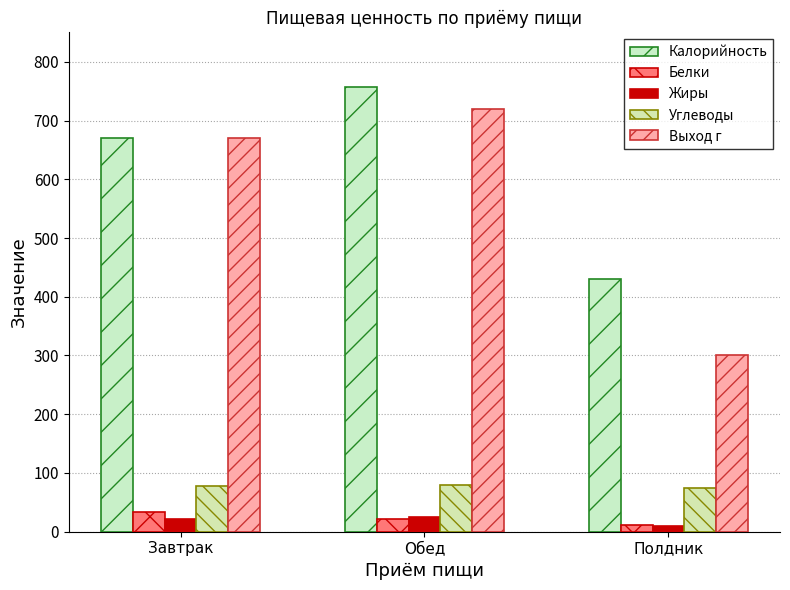

At which category is the sum across all series the highest?

Обед